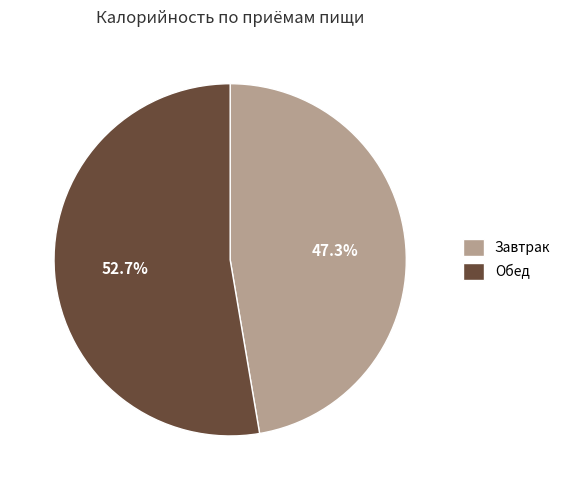

Do Завтрак and Обед together represent more than half of the pie?

Yes